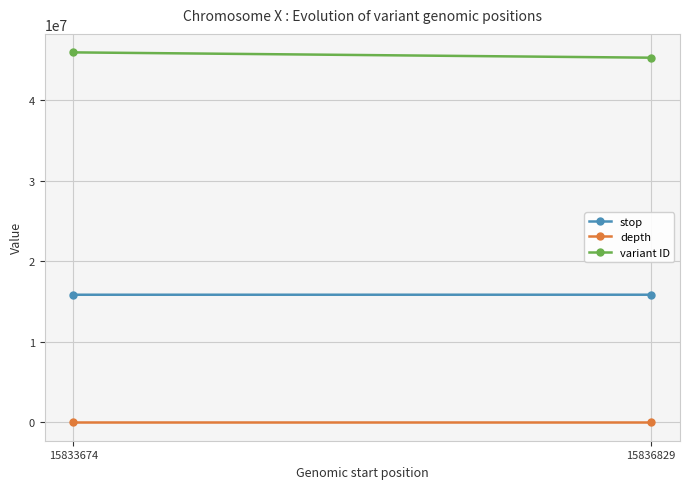

Which label corresponds to the largest value in the chart?

15833674